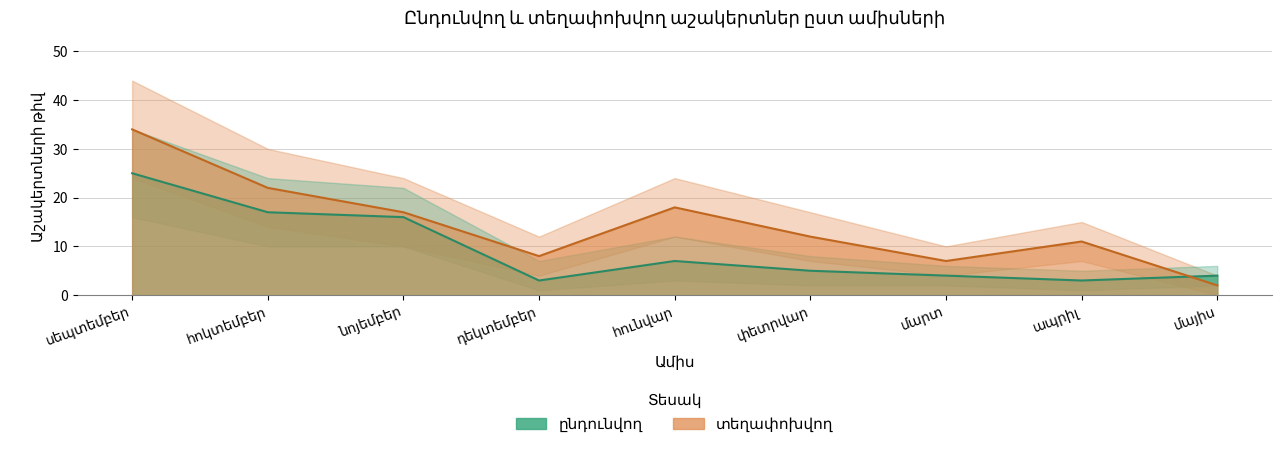

Reading left to right, extract all data points from this chart.

ընդունվող: 25	17	16	3	7	5	4	3	4
տեղափոխվող: 34	22	17	8	18	12	7	11	2